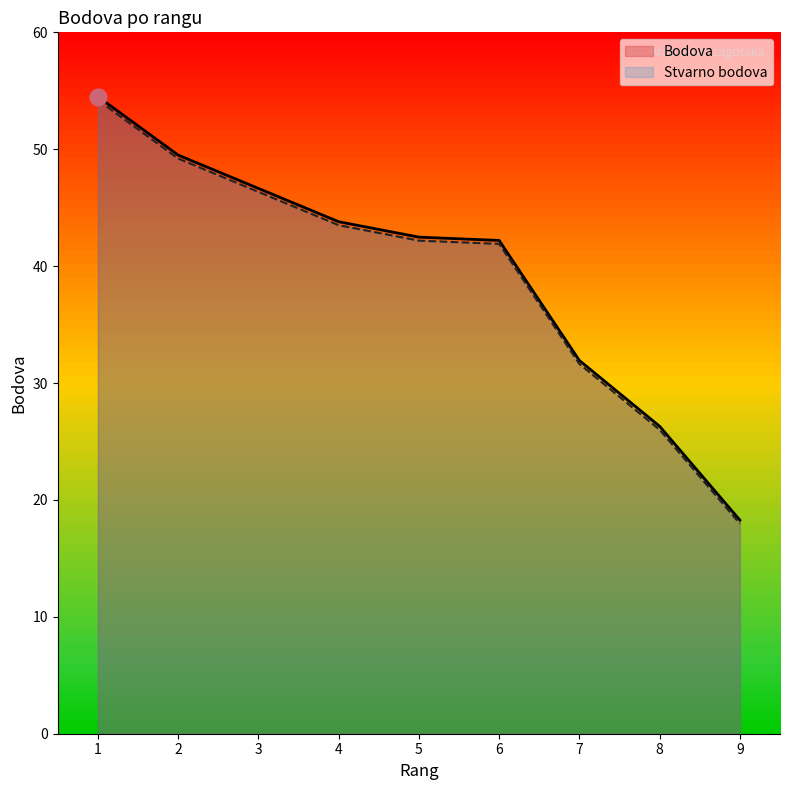

Which series has the widest spread of values?

Bodova